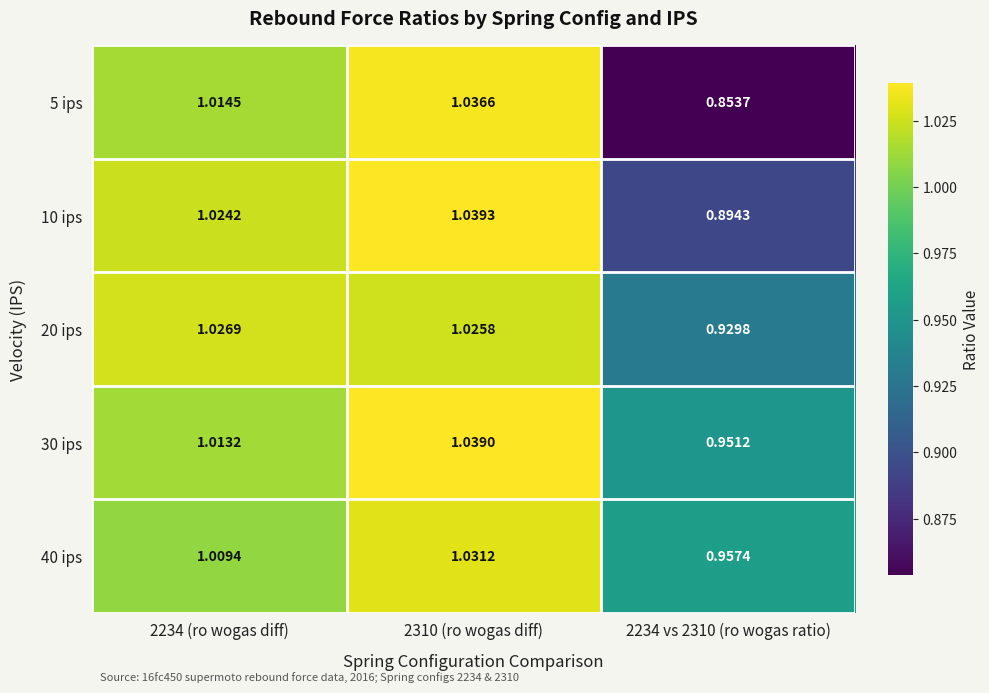

How many series are shown in this chart?

5